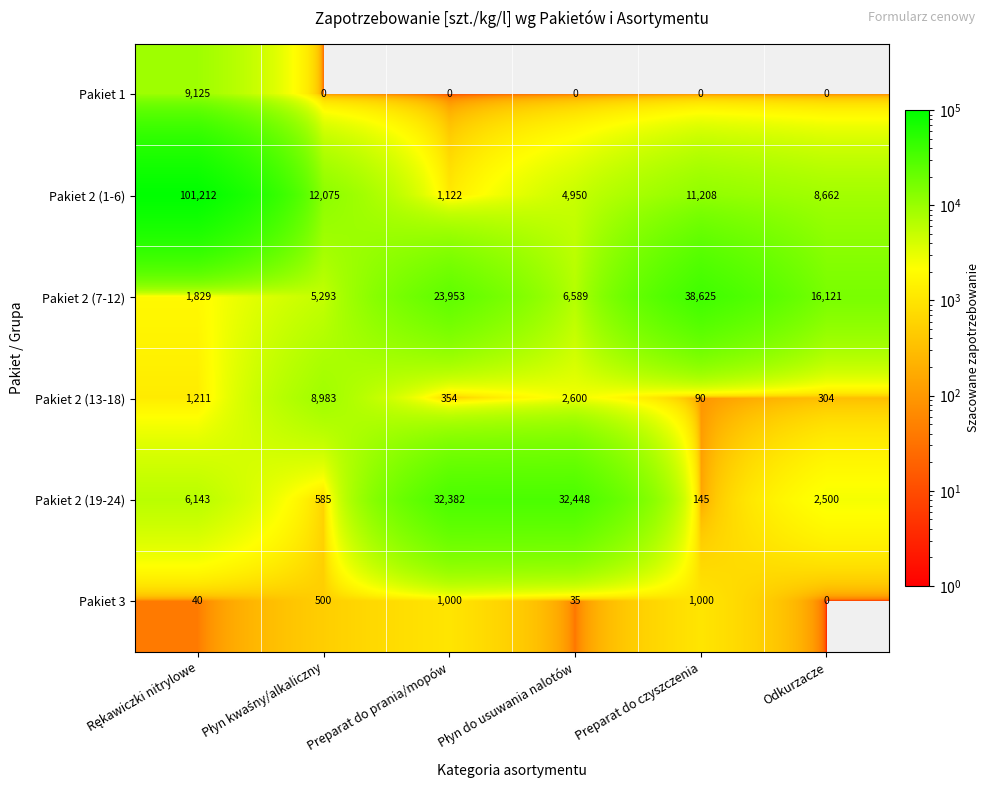

Which series has the widest spread of values?

Pakiet 2 (1-6)